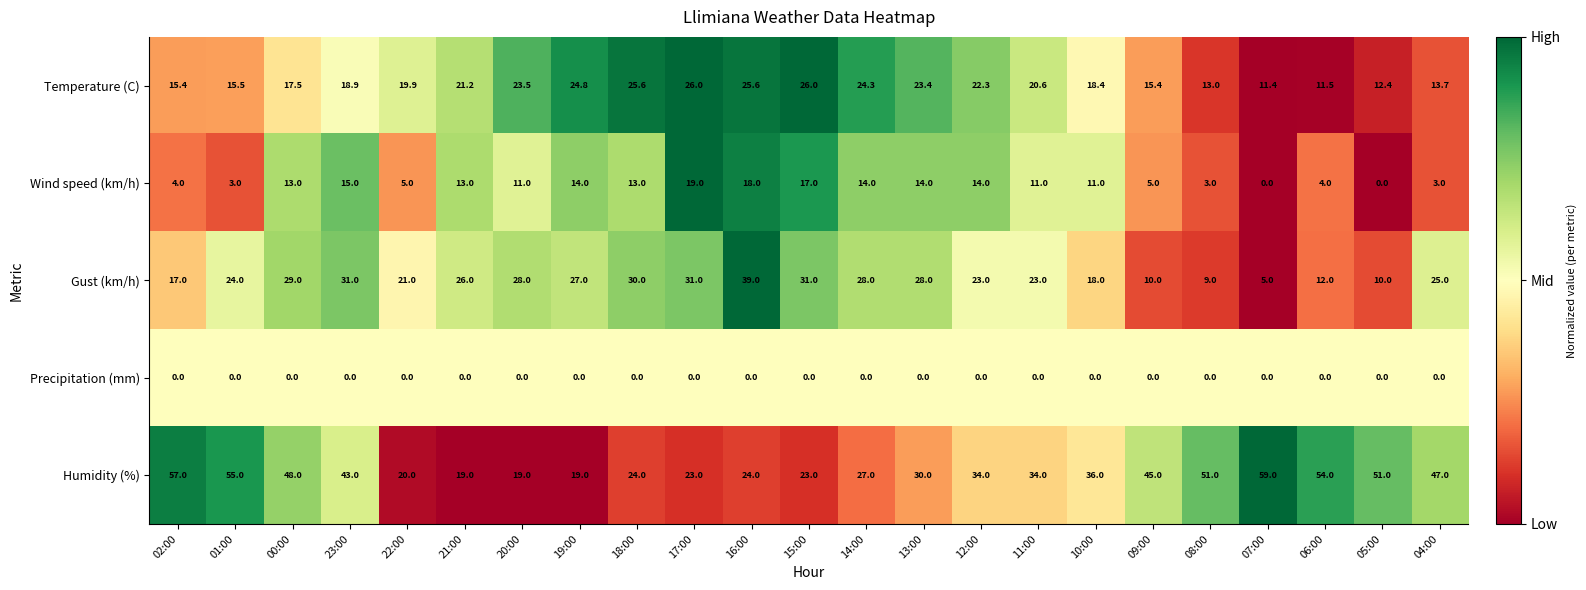

The Gust (km/h) series shows 20.0 at 23:00. True or false?

False